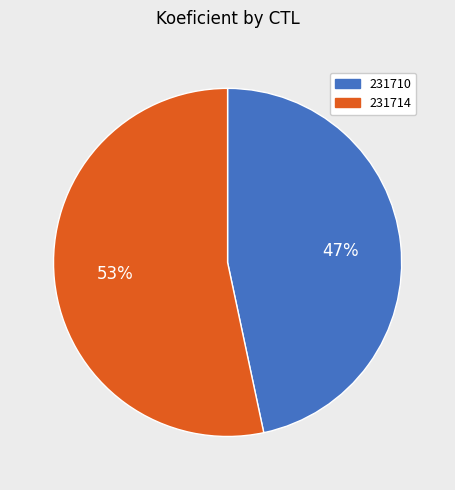

Does any single category account for the majority?

Yes